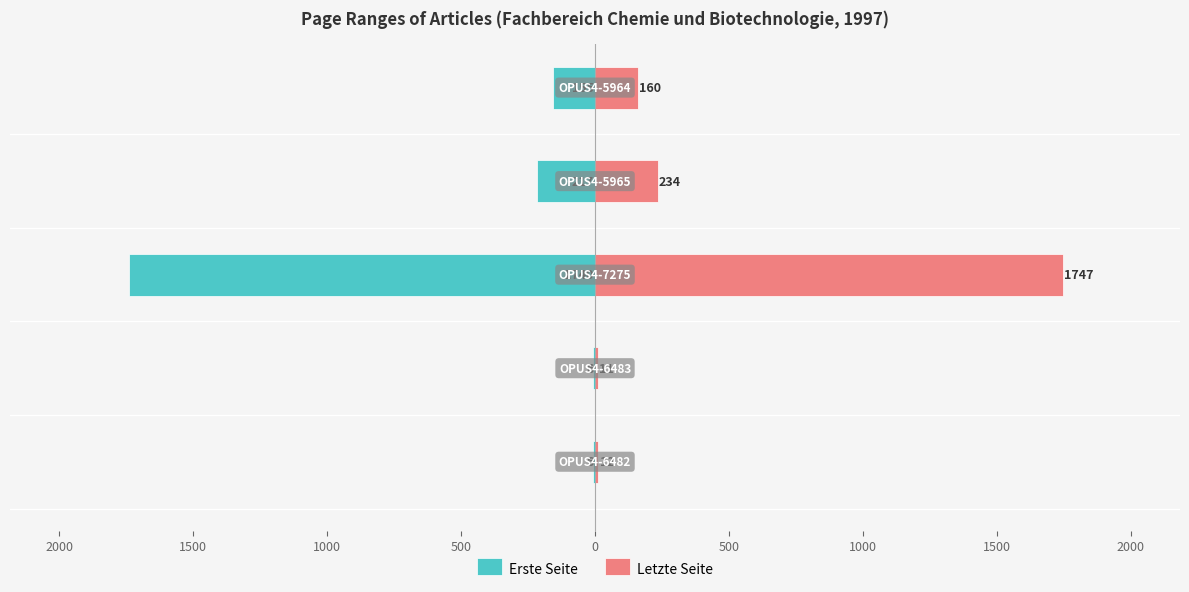

Is it true that Letzte Seite equals 463 at 1500?

False